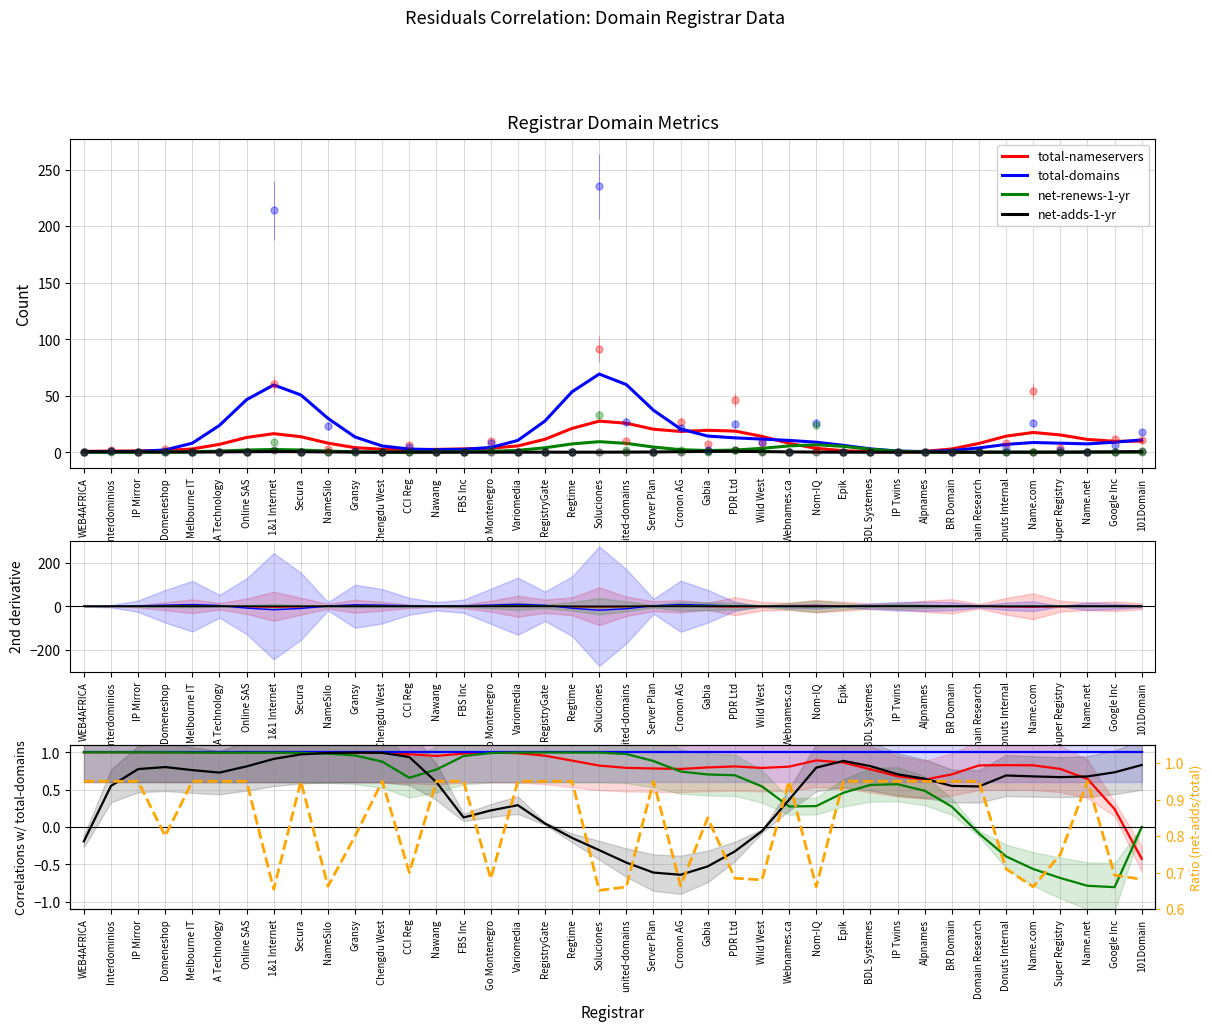

At which category does total-nameservers reach its first local valley?

Nawang